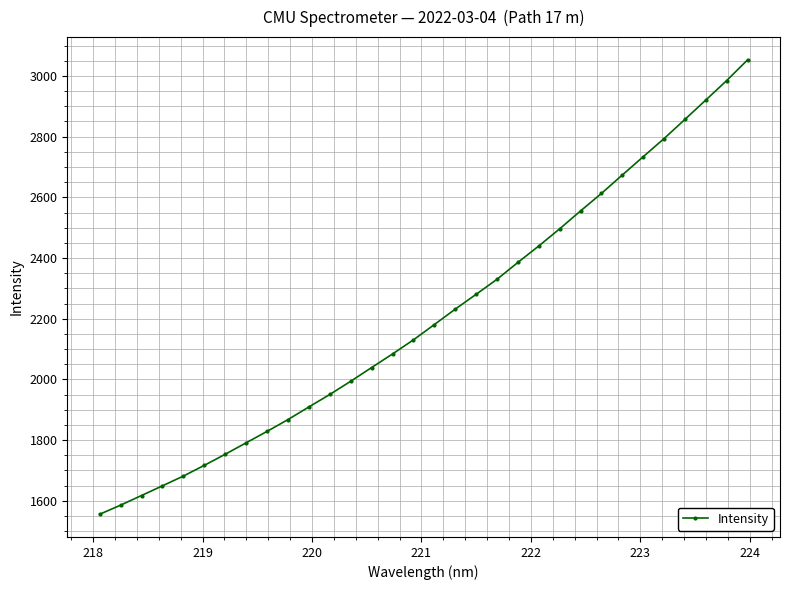

What is the value of the 2nd point from the left?

1585.7